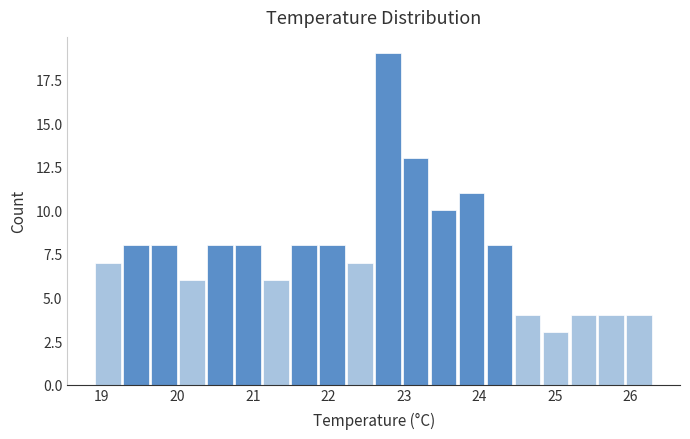

Read against the x-axis, roughly where is the centre of the tallest bar?

22.8